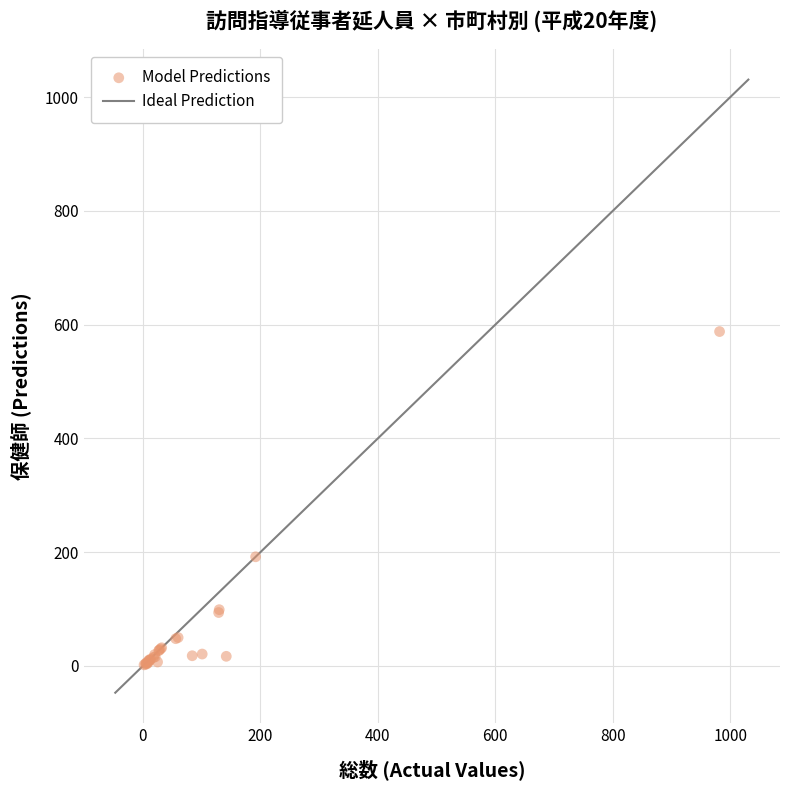

What Y value in the scatter plot is closest to 295?

192